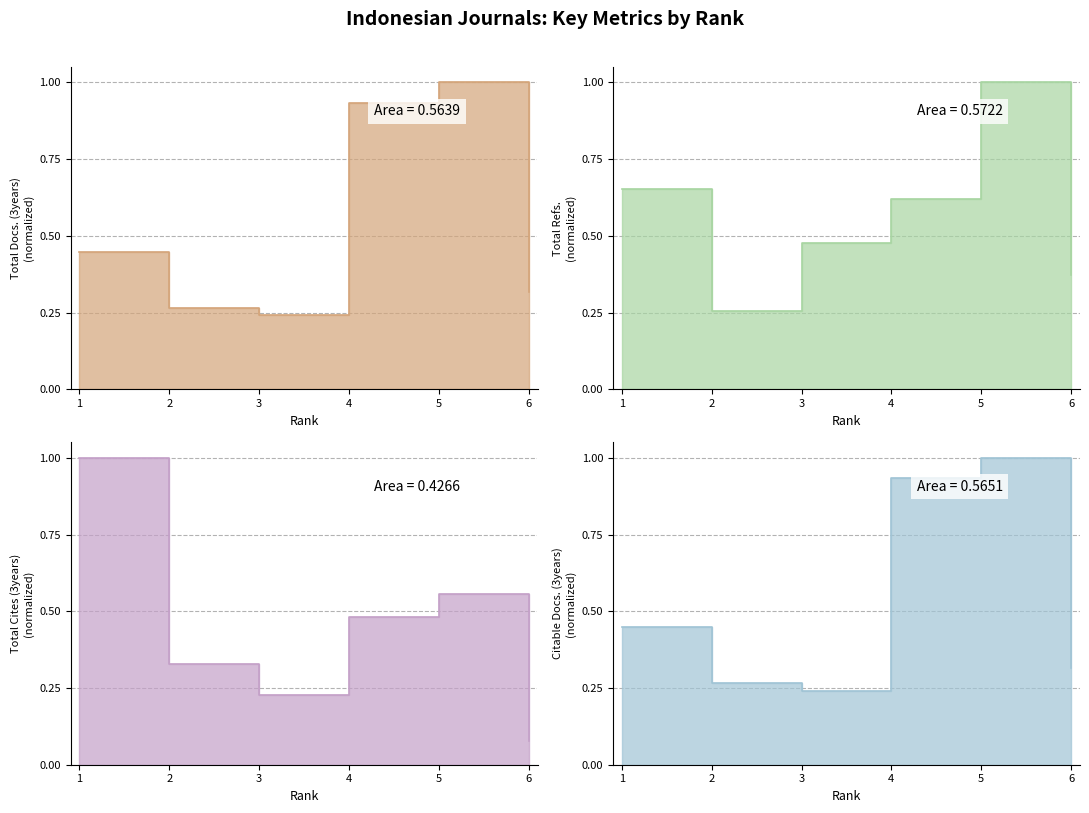

Which series has the widest spread of values?

Total Cites (3years)